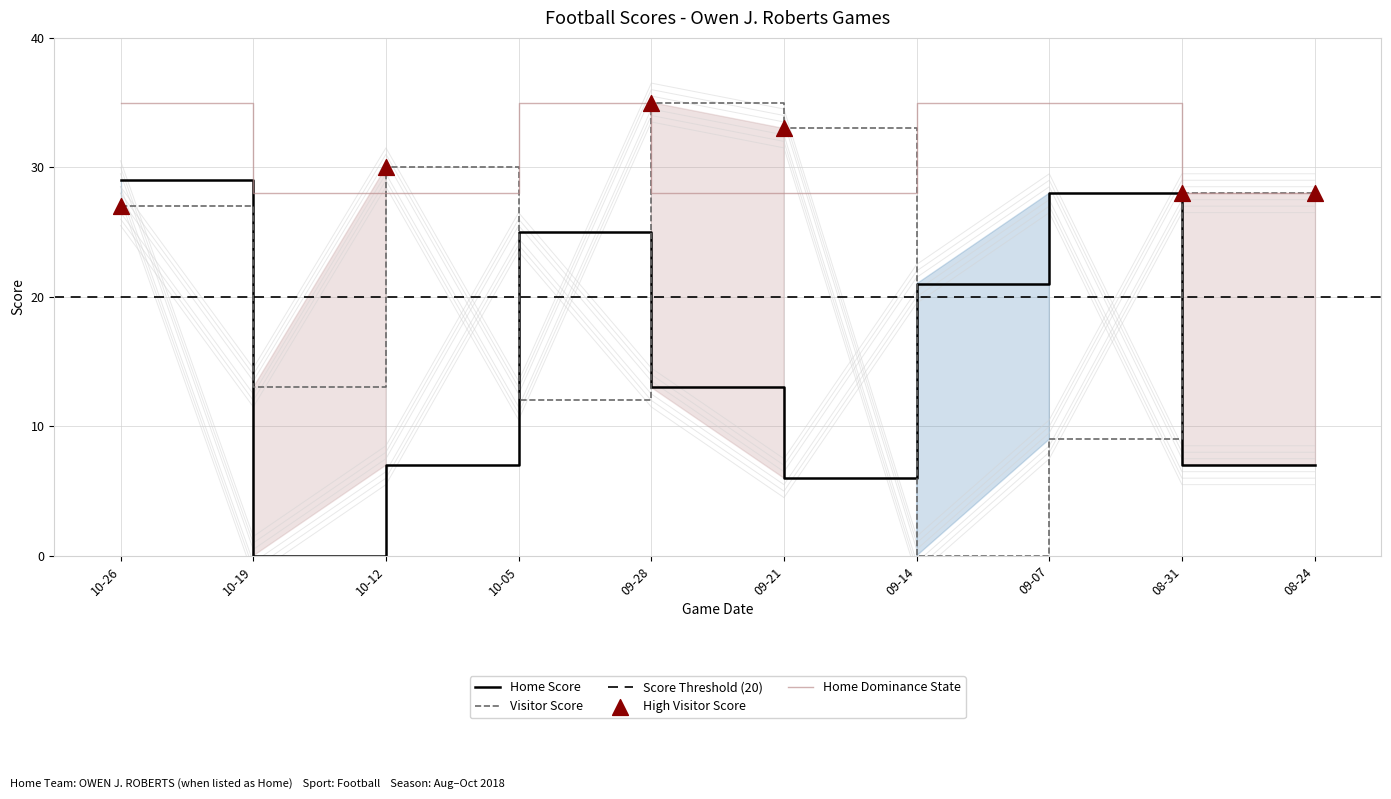

True or false: Home Dominance State and Home Score cross at least once.

False